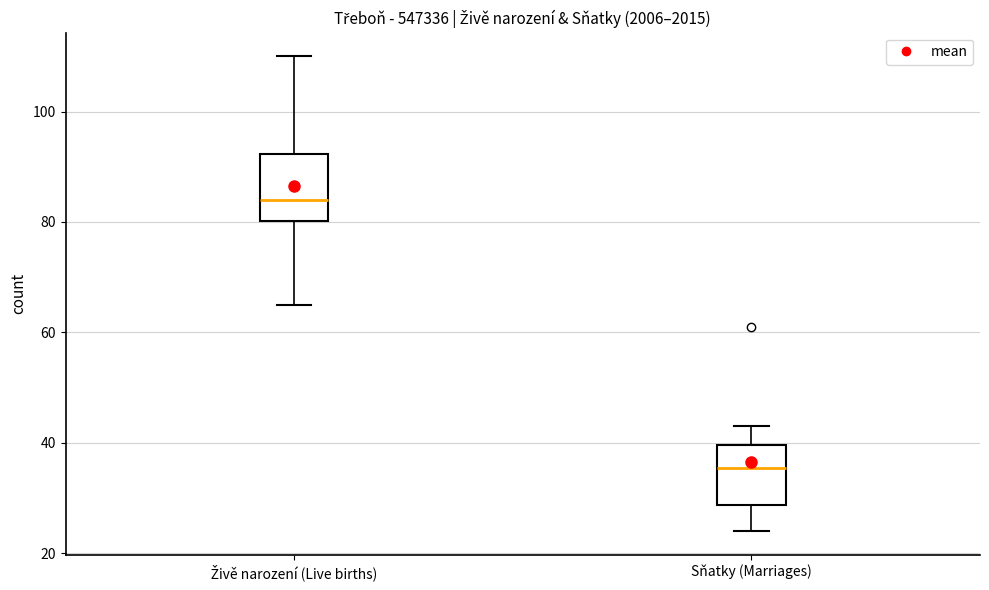

Where does the lower whisker of the box for Sňatky (Marriages) end on the y-axis? The values are not printed on the chart, so give them approximately, as read against the axis.

24